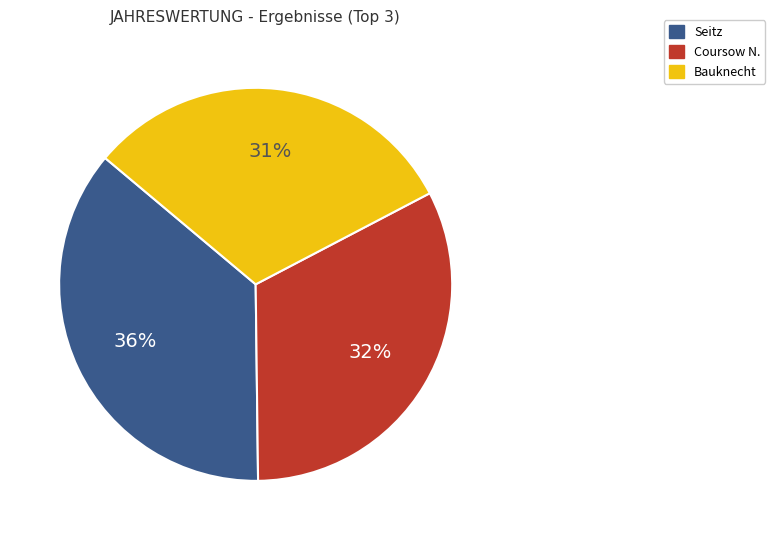

What percentage is the Coursow N. slice, to the nearest percent?

32%